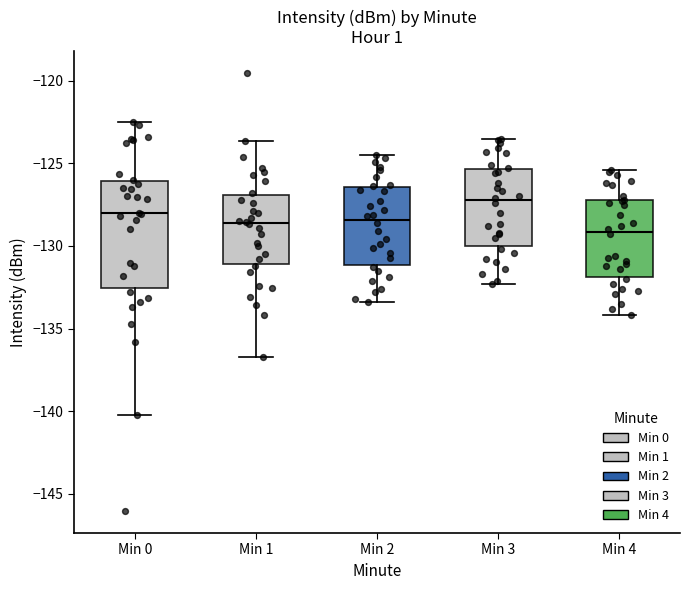

Reading left to right, transcribe this box plot: for each box, give where its median line is, the range the box spans, and where its two whiskers end, as read against the y-axis. The values are not printed on the chart, so give them approximately, as read against the axis.

Min 0: median -128.0, box -132.5 to -126.0, whiskers -140.0 to -122.5
Min 1: median -128.5, box -131.0 to -127.0, whiskers -136.5 to -123.5
Min 2: median -128.5, box -131.0 to -126.5, whiskers -133.5 to -124.5
Min 3: median -127.0, box -130.0 to -125.5, whiskers -132.5 to -123.5
Min 4: median -129.0, box -132.0 to -127.0, whiskers -134.0 to -125.5